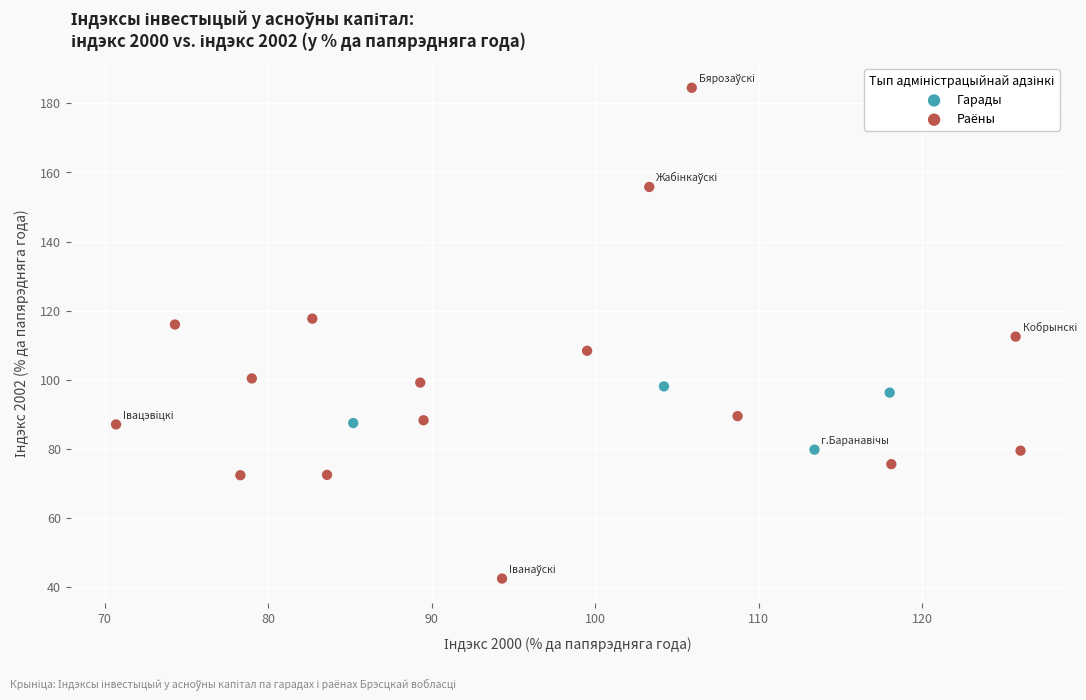

What are all the series names shown in the legend?

Гарады, Раёны